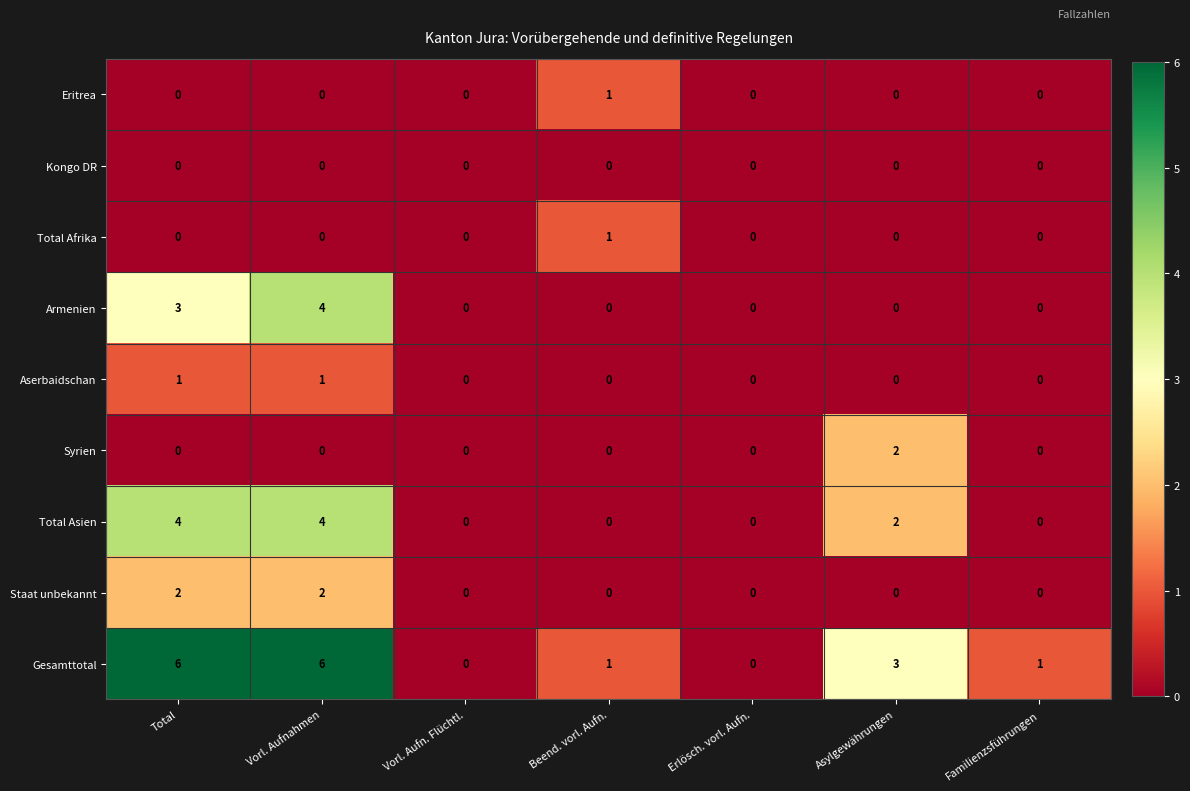

The value of Aserbaidschan at Asylgewährungen is 0. True or false?

True